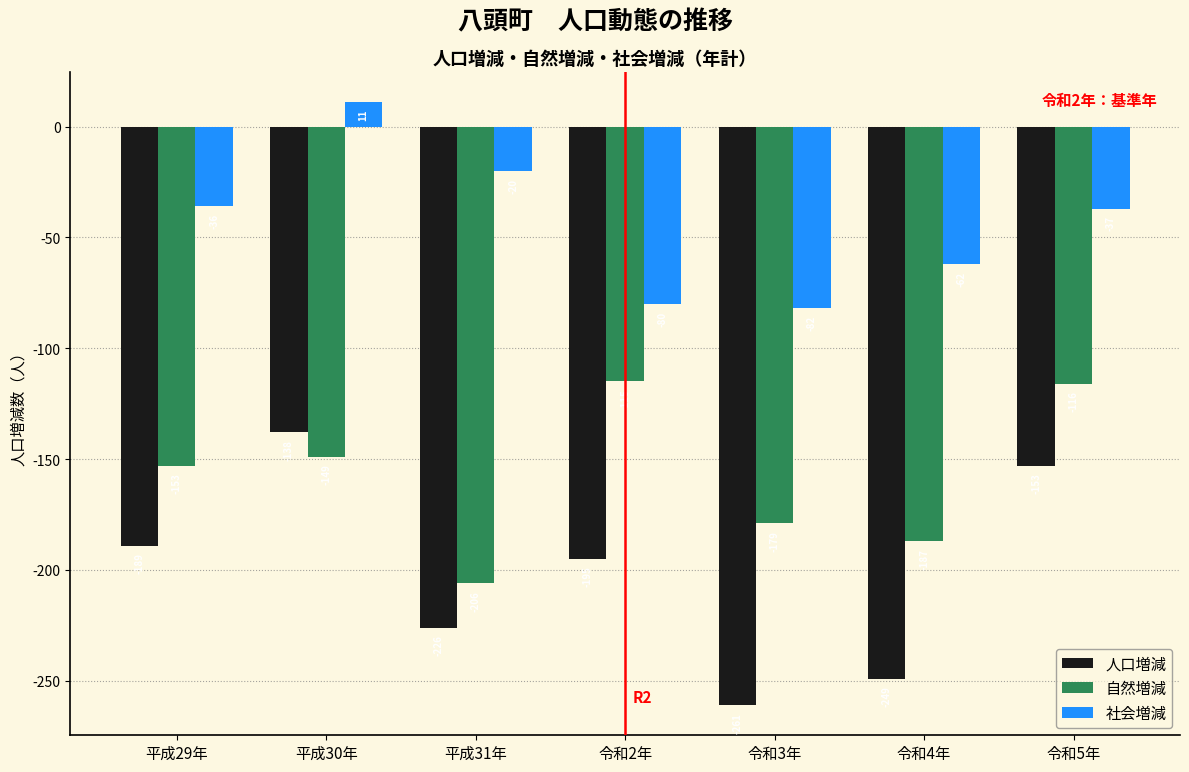

Reading right to left, transcribe all the data shown in this chart.

人口増減: -153	-249	-261	-195	-226	-138	-189
自然増減: -116	-187	-179	-115	-206	-149	-153
社会増減: -37	-62	-82	-80	-20	11	-36